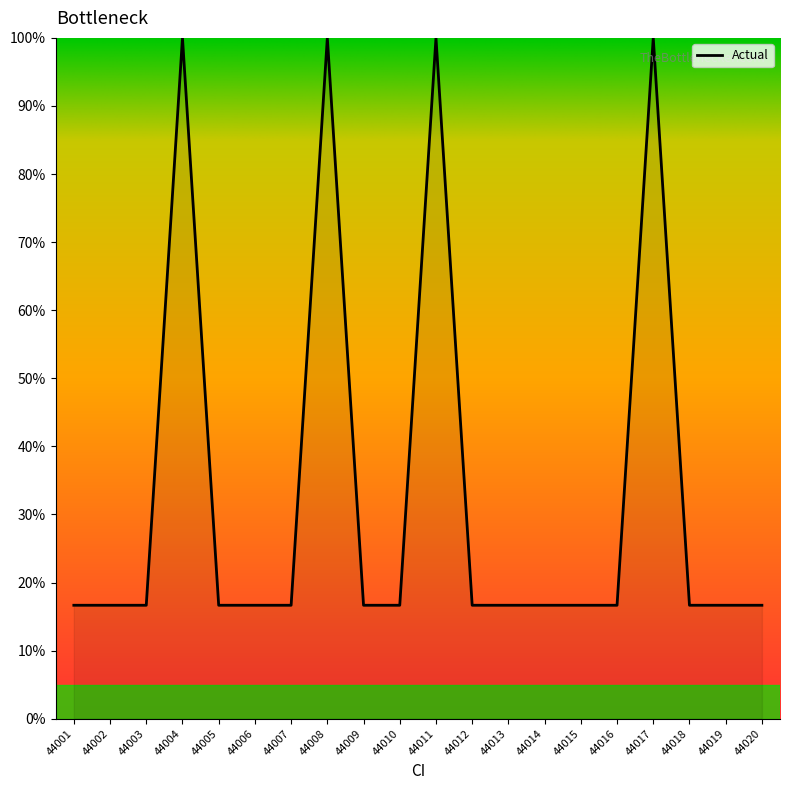

What is the greatest value displayed?

100.0